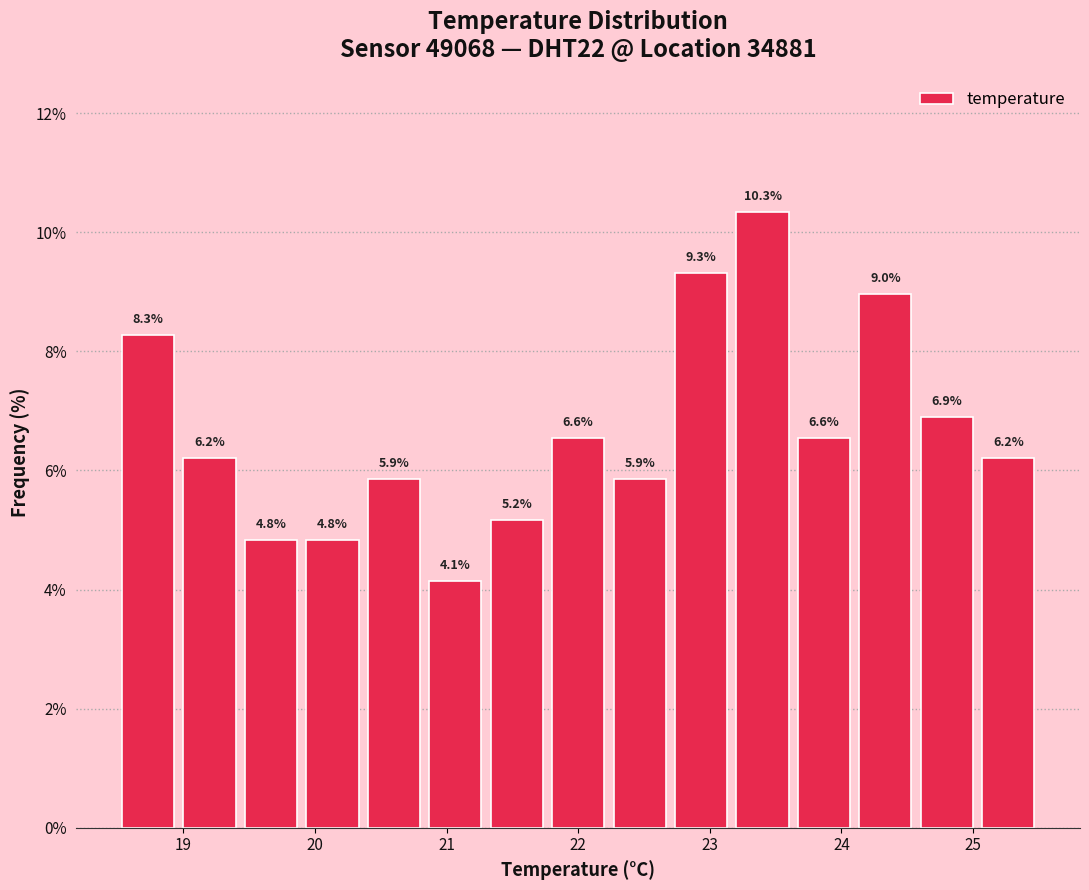

Reading left to right, list every bar in this chart as the range it spans on the x-axis followed by its height. The bar edges are not printed on the chart, so give them approximately, as read against the axis.

18.5 to 19.0: 8.3
19.0 to 19.4: 6.2
19.4 to 19.9: 4.8
19.9 to 20.4: 4.8
20.4 to 20.8: 5.9
20.8 to 21.3: 4.1
21.3 to 21.8: 5.2
21.8 to 22.2: 6.6
22.2 to 22.7: 5.9
22.7 to 23.2: 9.3
23.2 to 23.6: 10.3
23.6 to 24.1: 6.6
24.1 to 24.6: 9.0
24.6 to 25.0: 6.9
25.0 to 25.5: 6.2